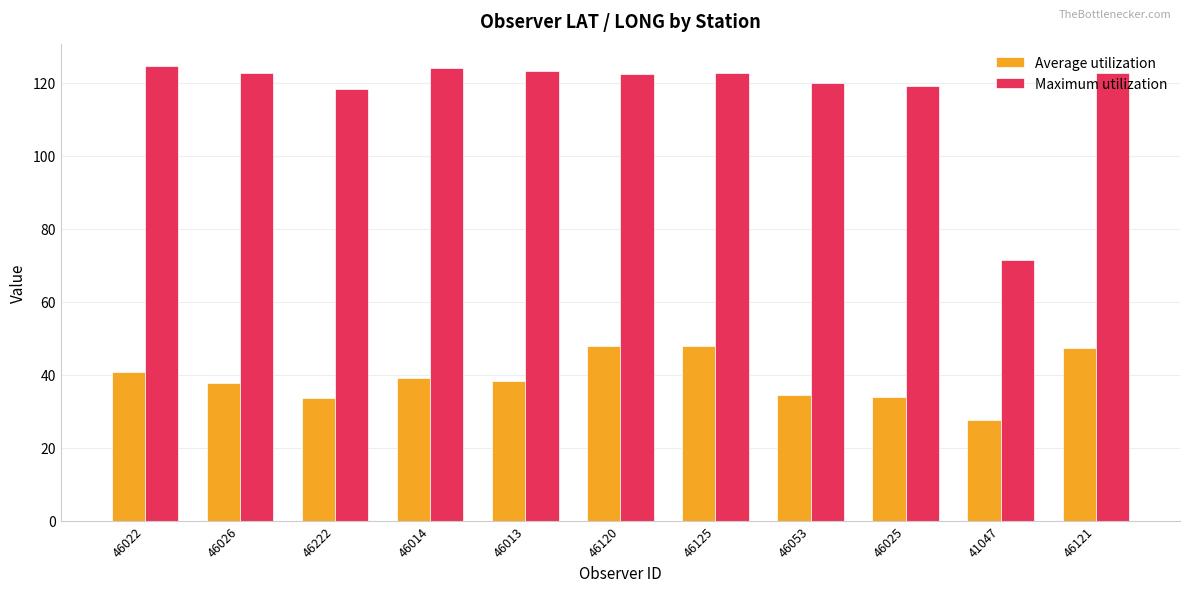

Rank the series by their maximum value, from lowest to highest.

Average utilization, Maximum utilization